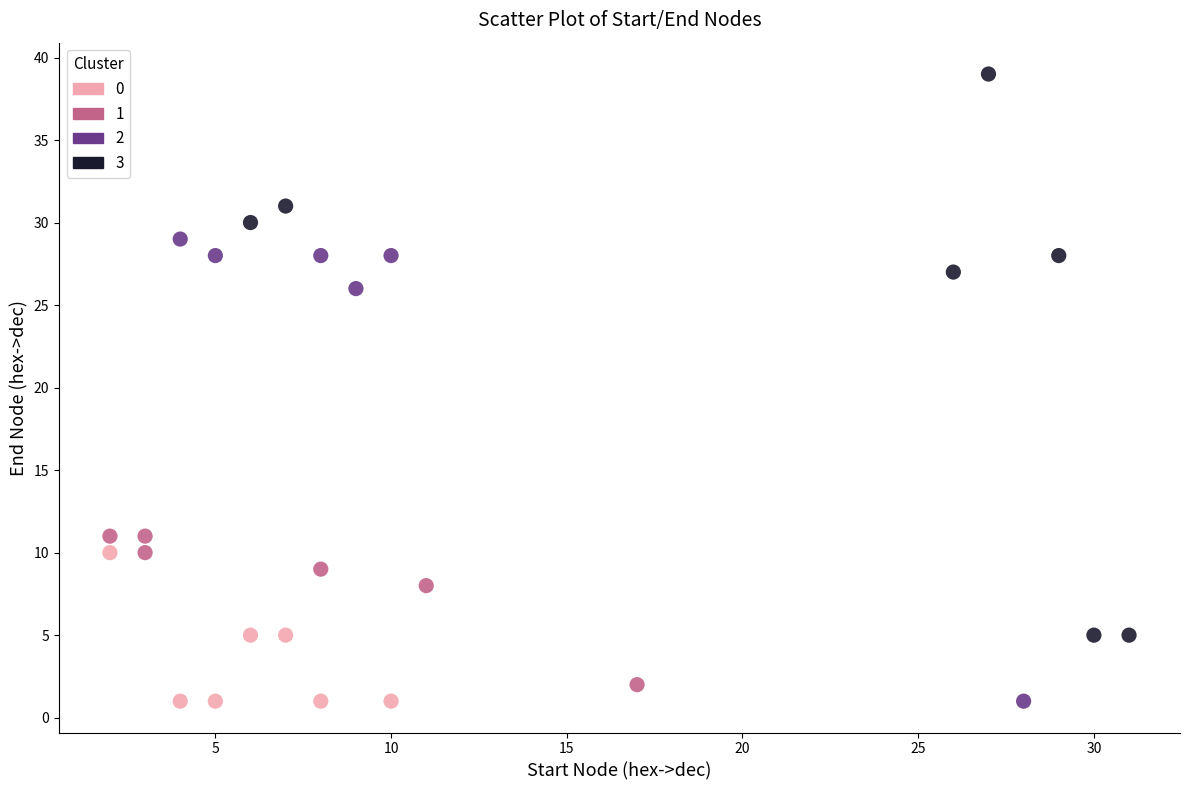

Which series has the largest Y range (max minus min)?

3